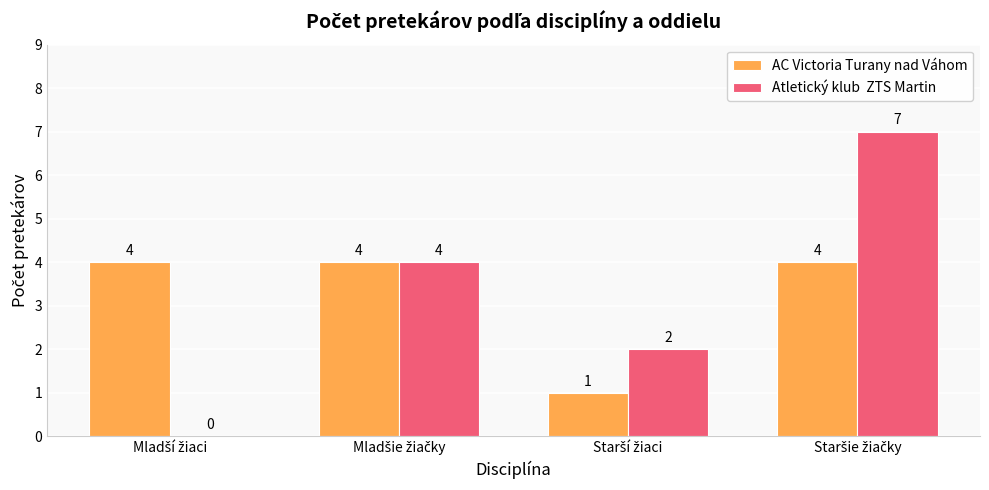

Count the number of categories in the chart.

4